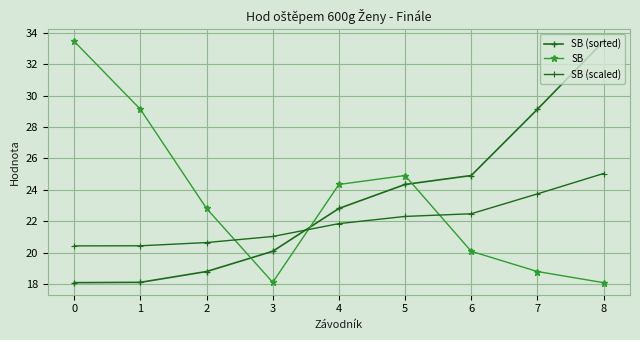

In SB, how many points are lower than both neighbors (excluding endpoints)?

1